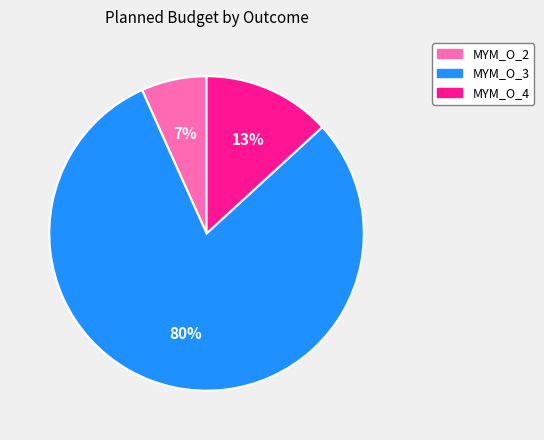

Is there a majority slice in this chart?

Yes